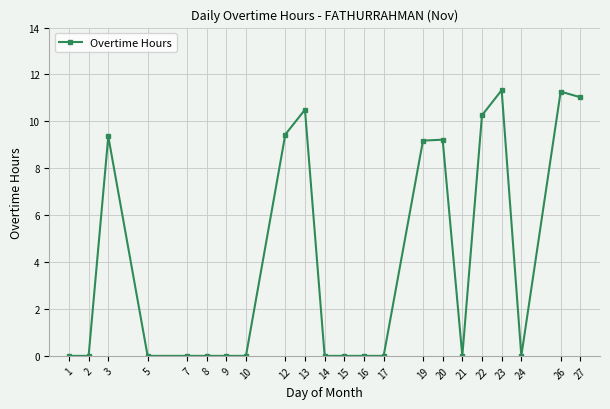

How many lines are shown in the chart?

1